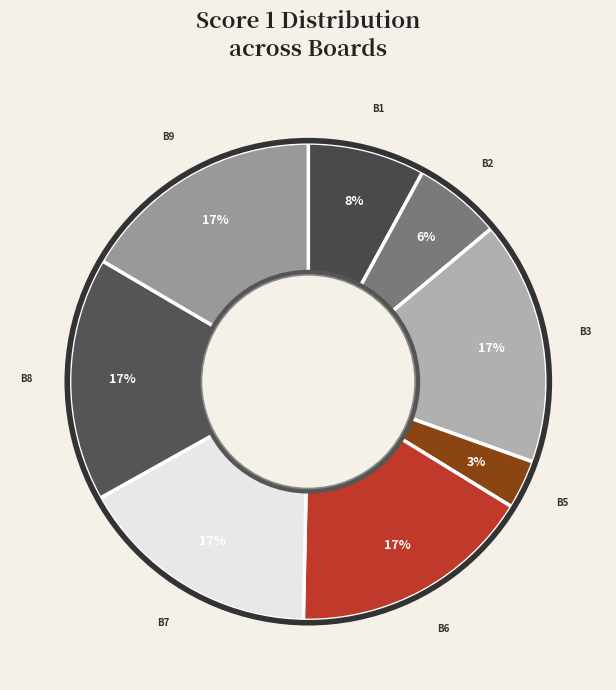

Is there a majority slice in this chart?

No